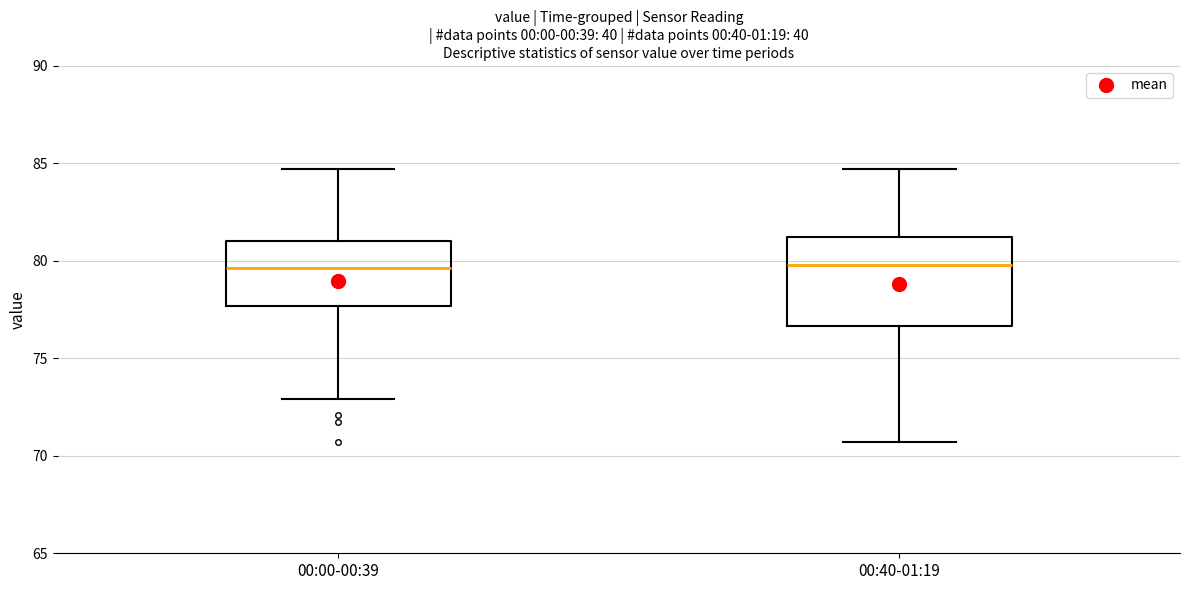

Where is the lower edge of the box for 00:40-01:19 on the y-axis? The values are not printed on the chart, so give them approximately, as read against the axis.

76.5